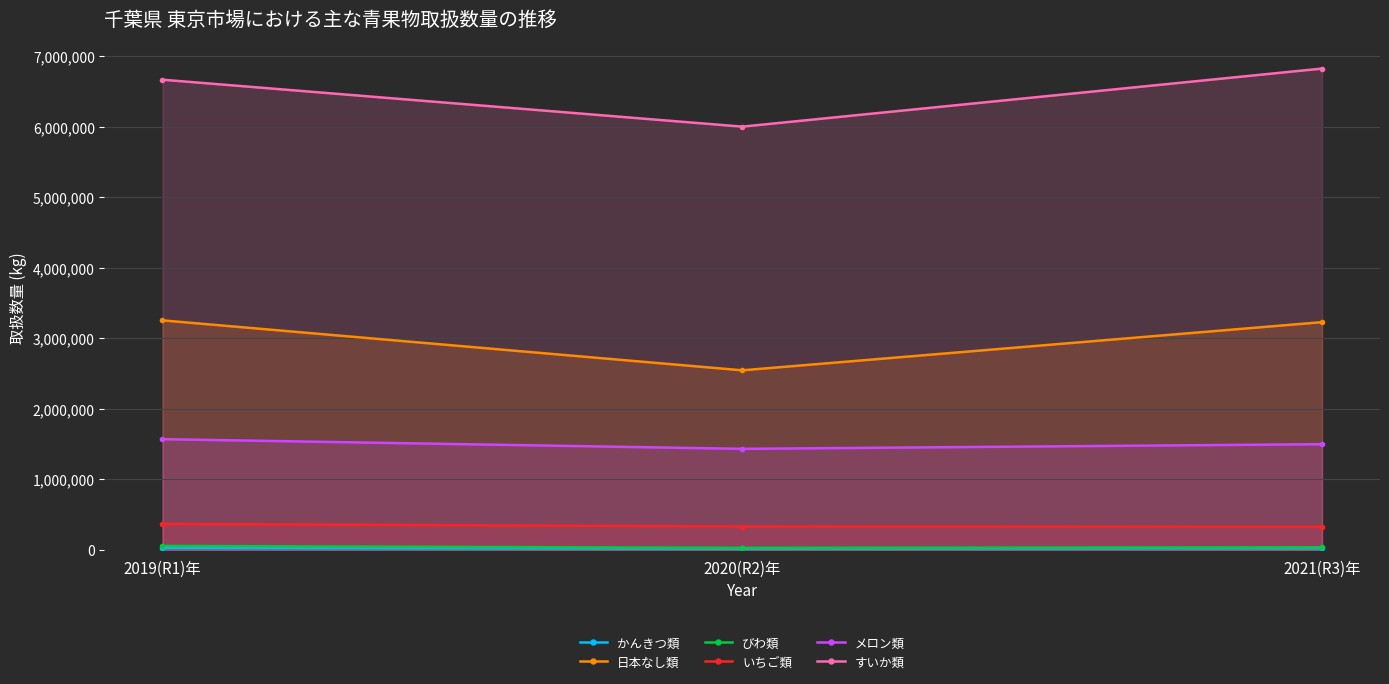

Count the number of data series in this chart.

6